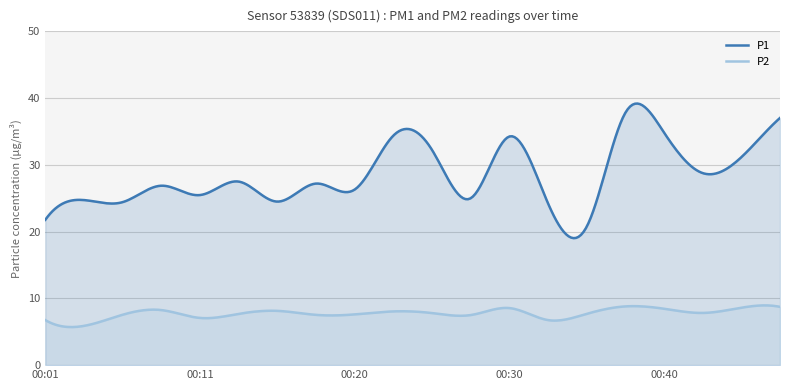

Is it true that P1 equals 11.8 at 00:42?

False